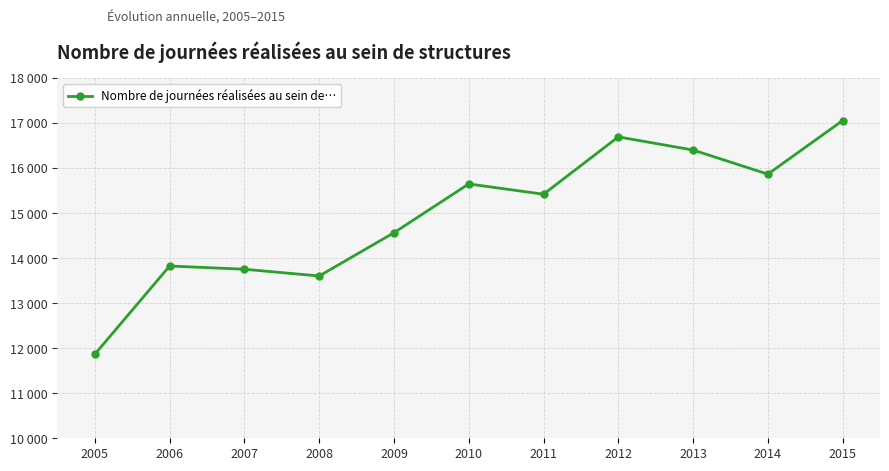

Which category has the lowest value across all series?

2005